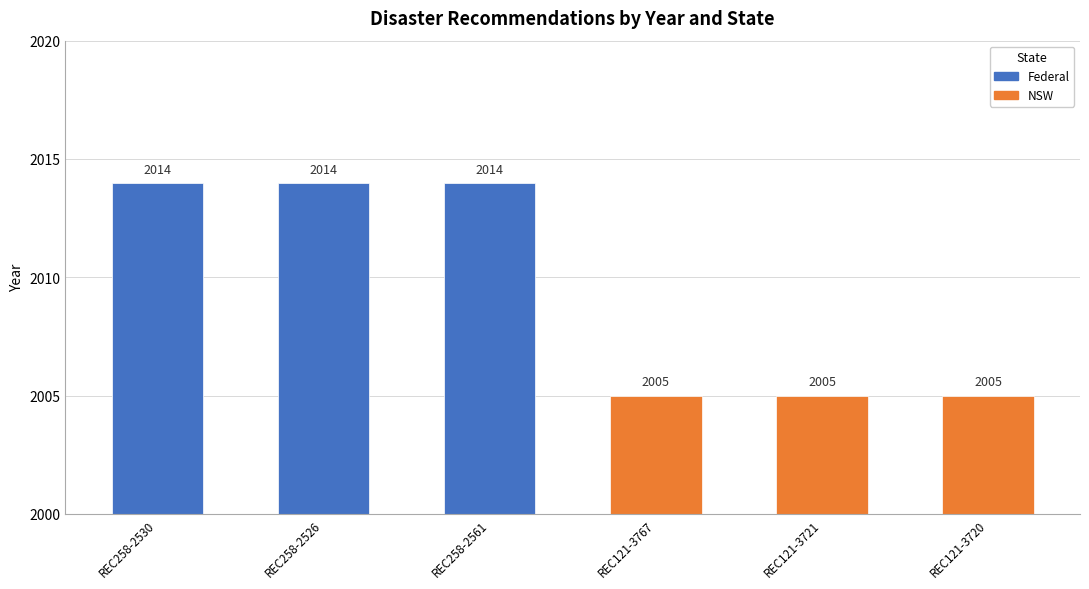

Approximately how many times larger is the value at REC121-3721 compared to REC258-2561?

1.0